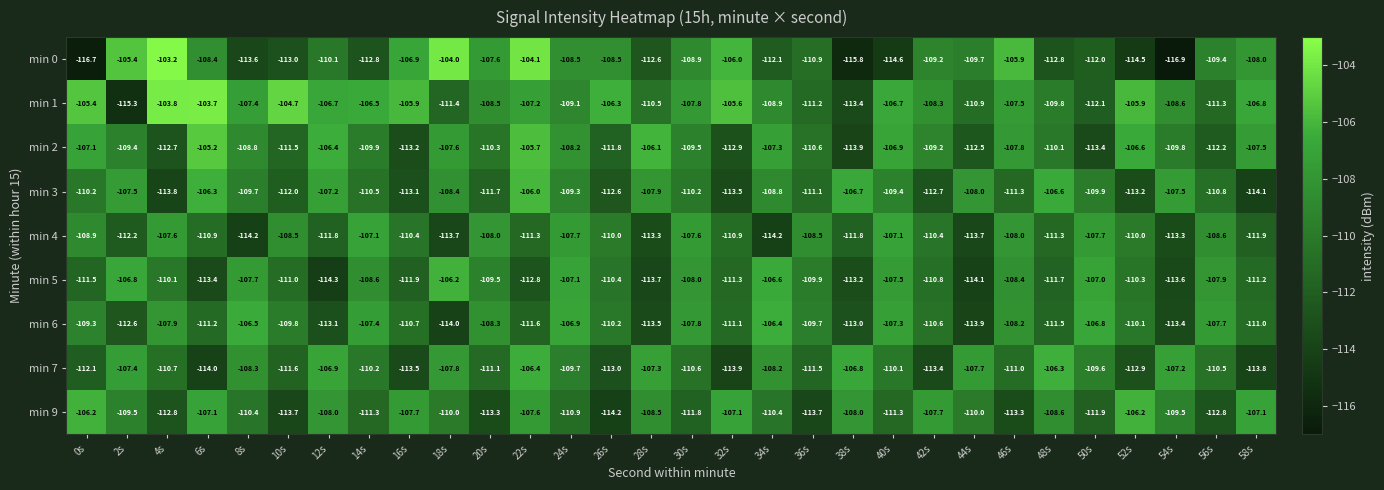

At 34s, list the series in order from largest to smallest.

min 6, min 5, min 2, min 7, min 3, min 1, min 9, min 0, min 4